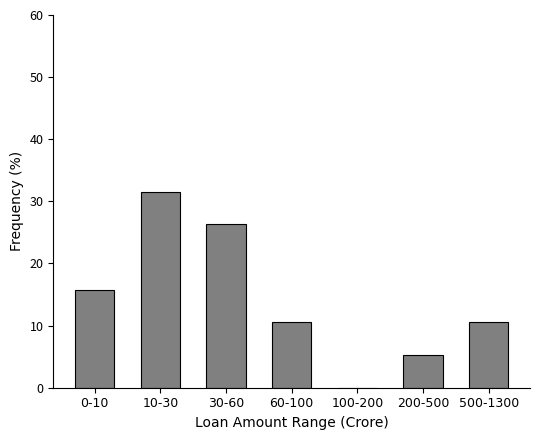

Reading left to right, transcribe all the data shown in this chart.

0-10=15.8	10-30=31.6	30-60=26.3	60-100=10.5	100-200=0.0	200-500=5.3	500-1300=10.5